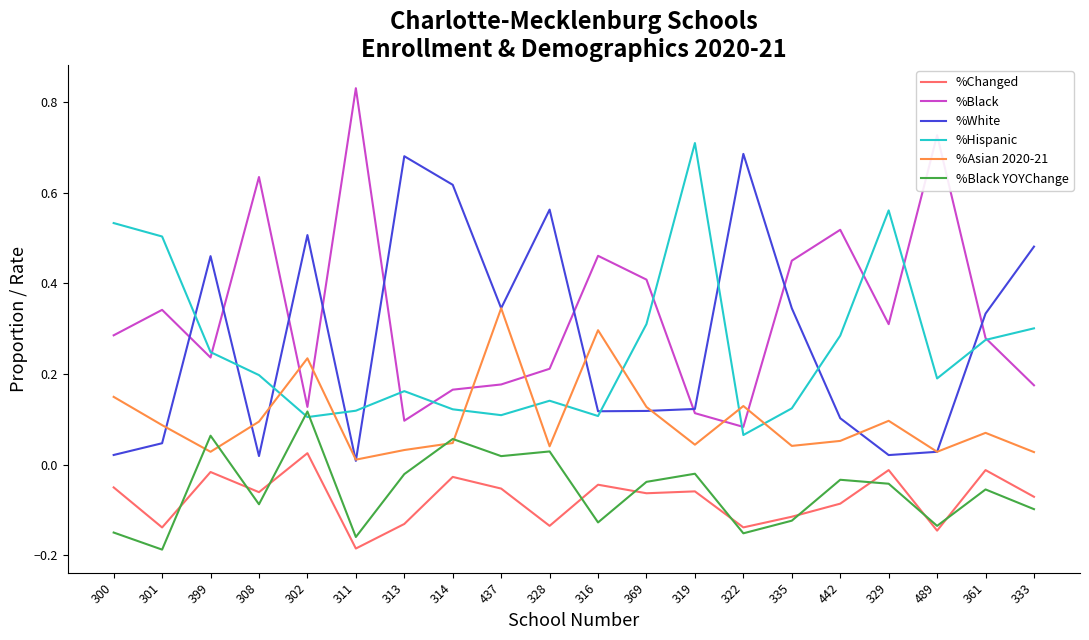

Which series has the largest total across all categories?

%Black